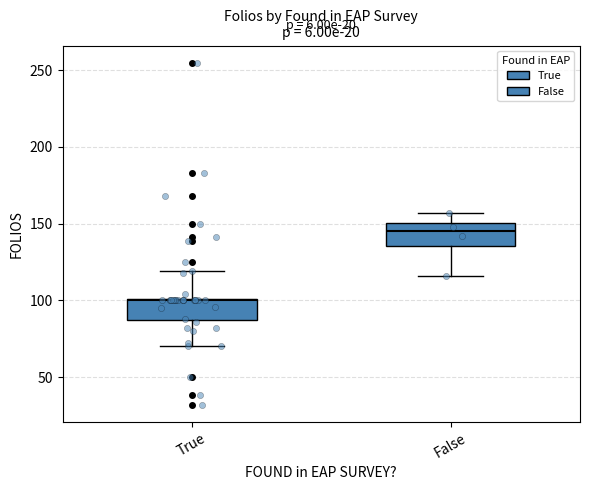

Which box's median line is the highest?

False